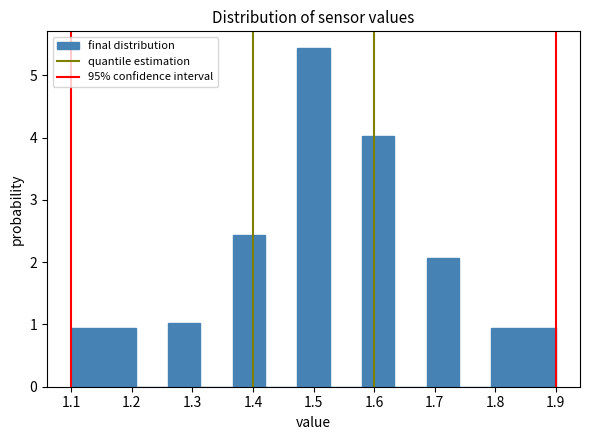

Over which range of the x-axis is the bar tallest?

1.47 to 1.53